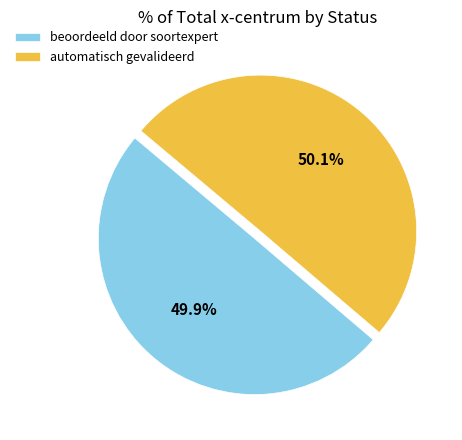

How many slices are in this pie chart?

2